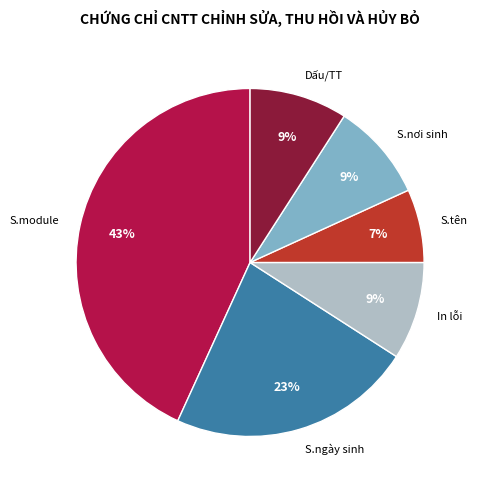

How many slices are in this pie chart?

6